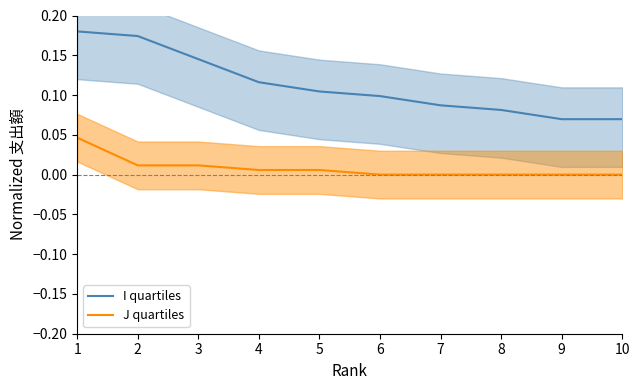

List the labels in order of J quartiles value, smallest first.

6, 7, 8, 9, 10, 4, 5, 2, 3, 1